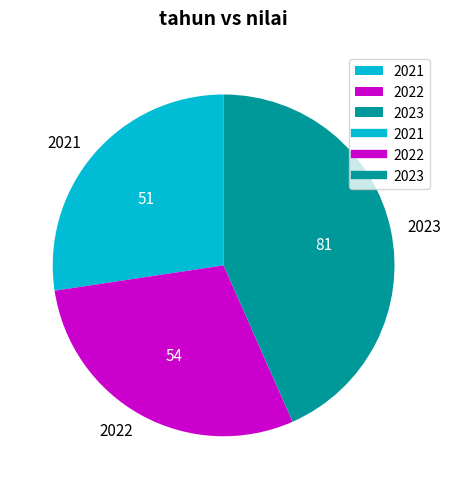

The 2022 slice represents 15% of the pie. True or false?

False